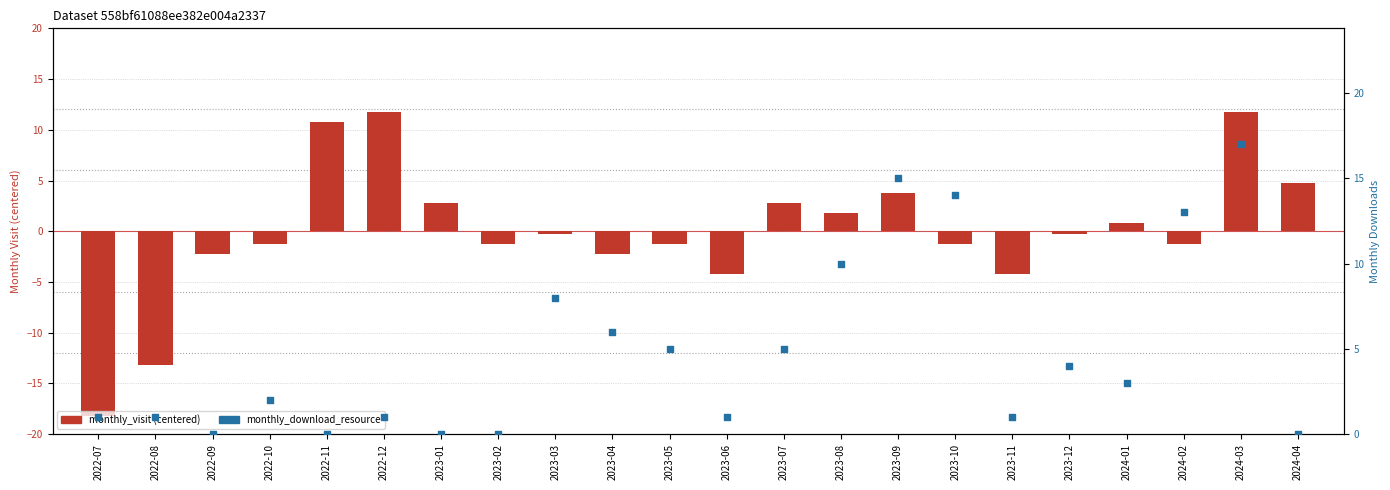

Which series has the widest spread of Y values?

monthly_visit